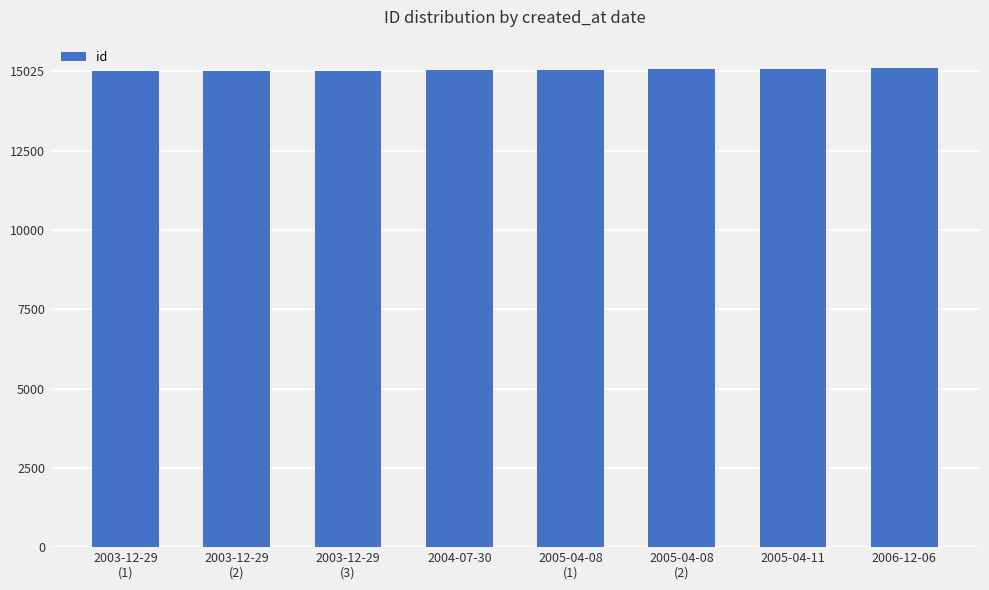

The value at 2003-12-29
(1) is 25157. True or false?

False